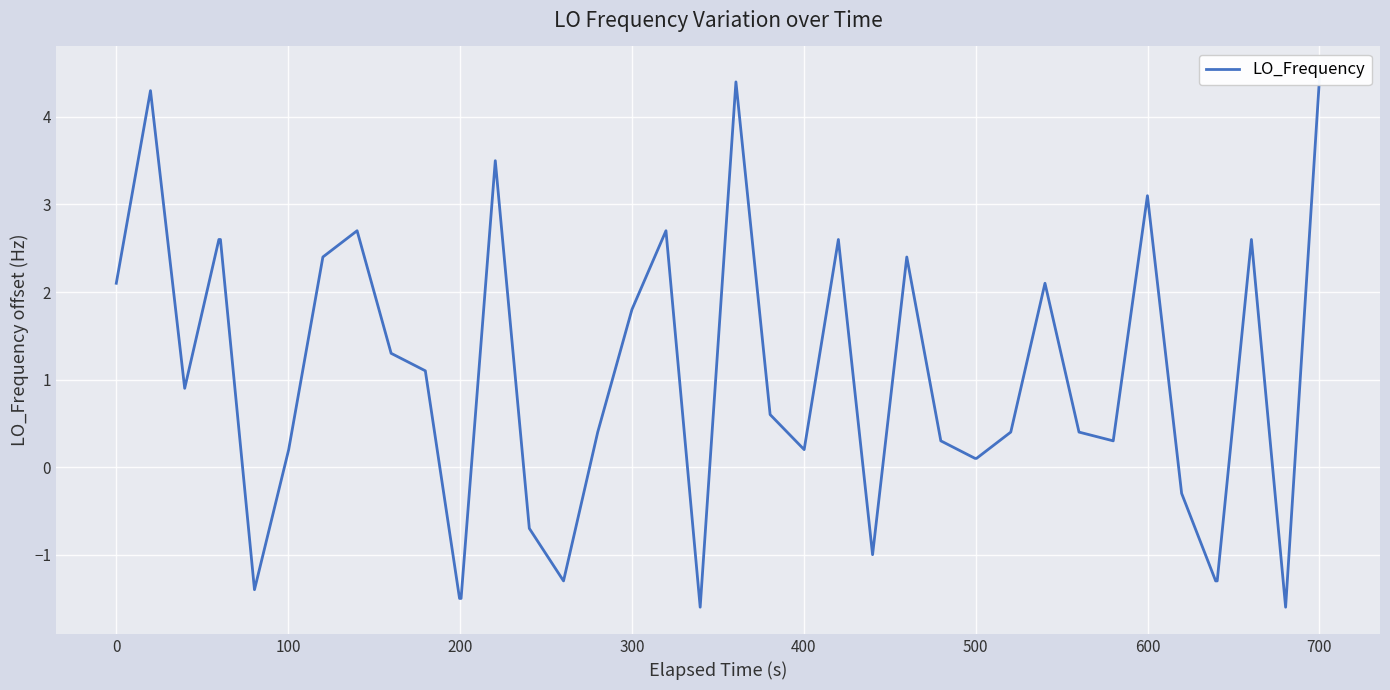

What is the difference between the maximum and minimum values?

6.1